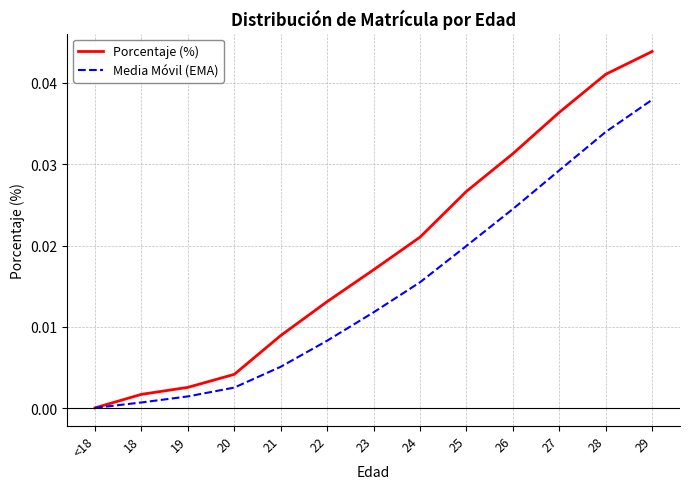

Rank the series at 25 from lowest to highest value.

Media Móvil (EMA), Porcentaje (%)